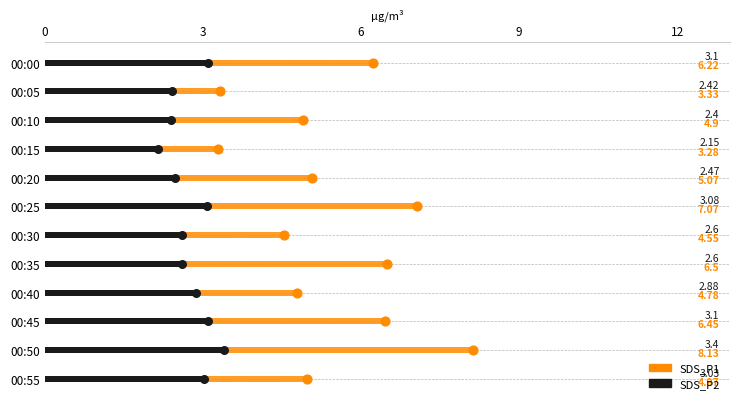

What is the total value across all series at 00:55?

8.0